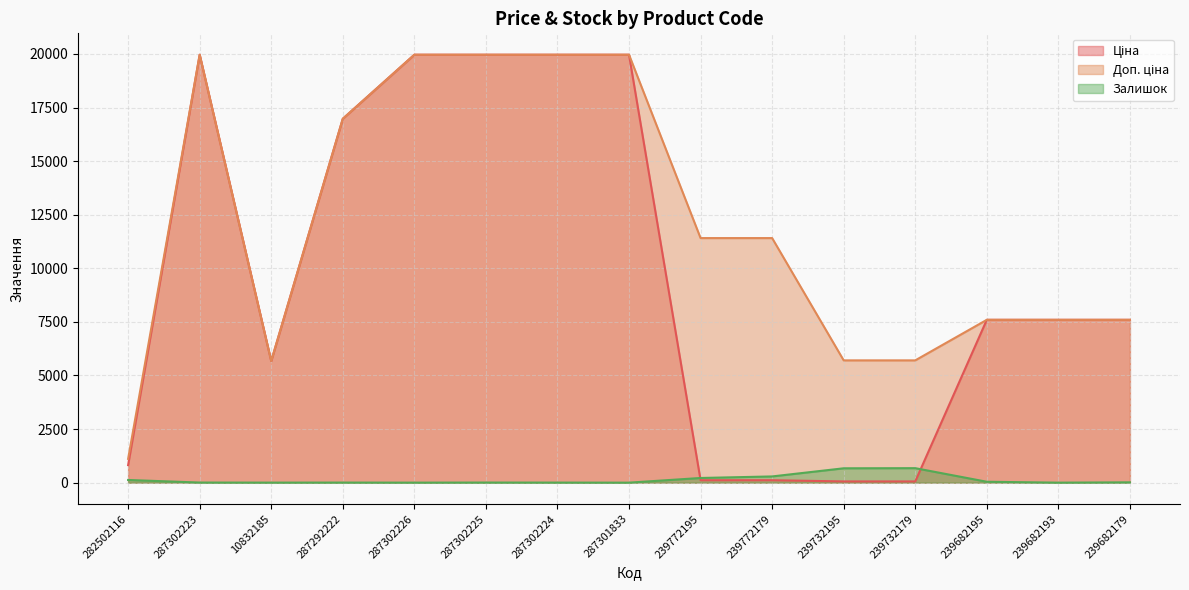

Is it true that Ціна equals 13327.3 at 239682179?

False